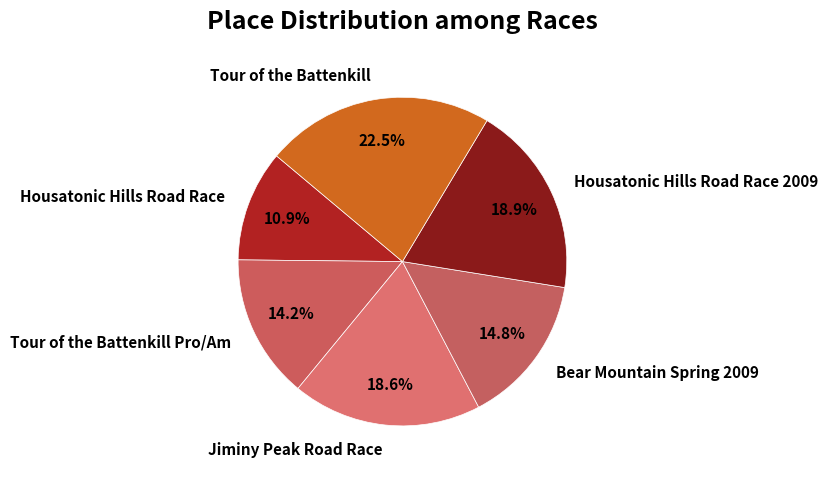

True or false: Bear Mountain Spring 2009 accounts for 1% of the total.

False